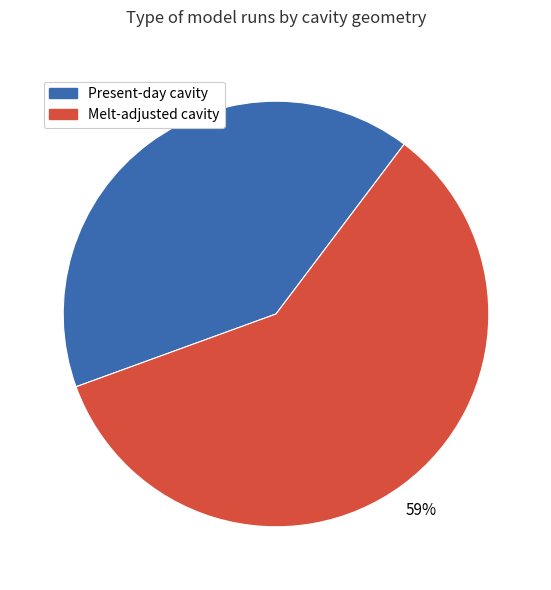

How many slices are in this pie chart?

2